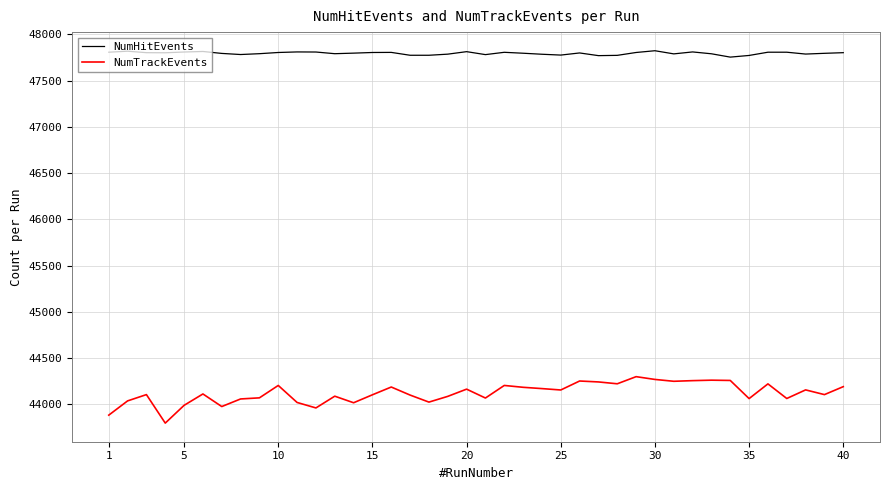

What is the lowest value of the NumTrackEvents series?

43798